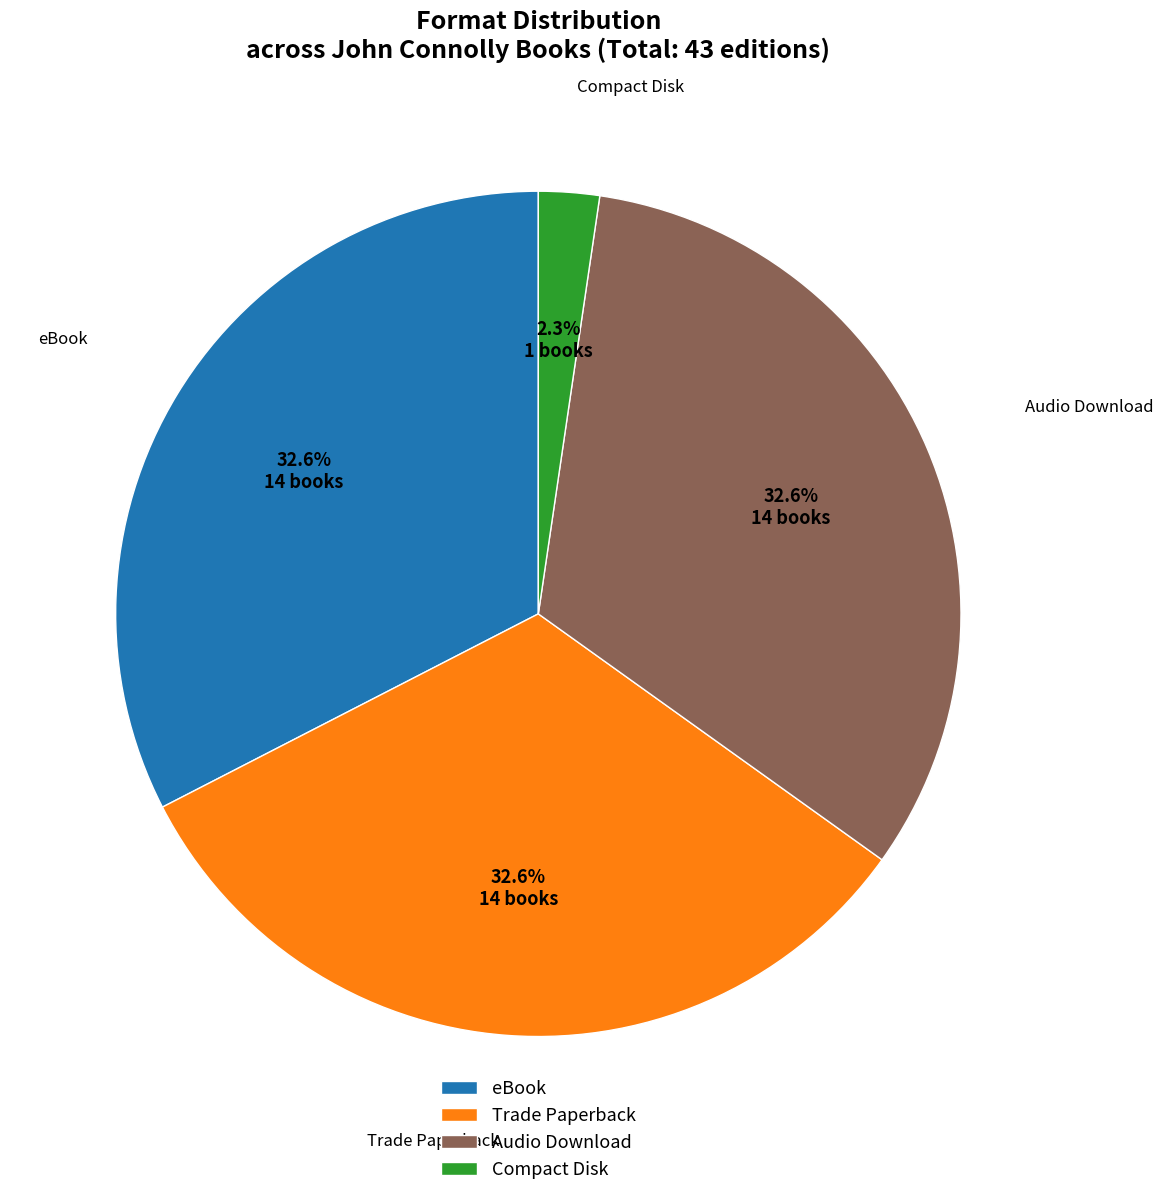

How many slices are in this pie chart?

4